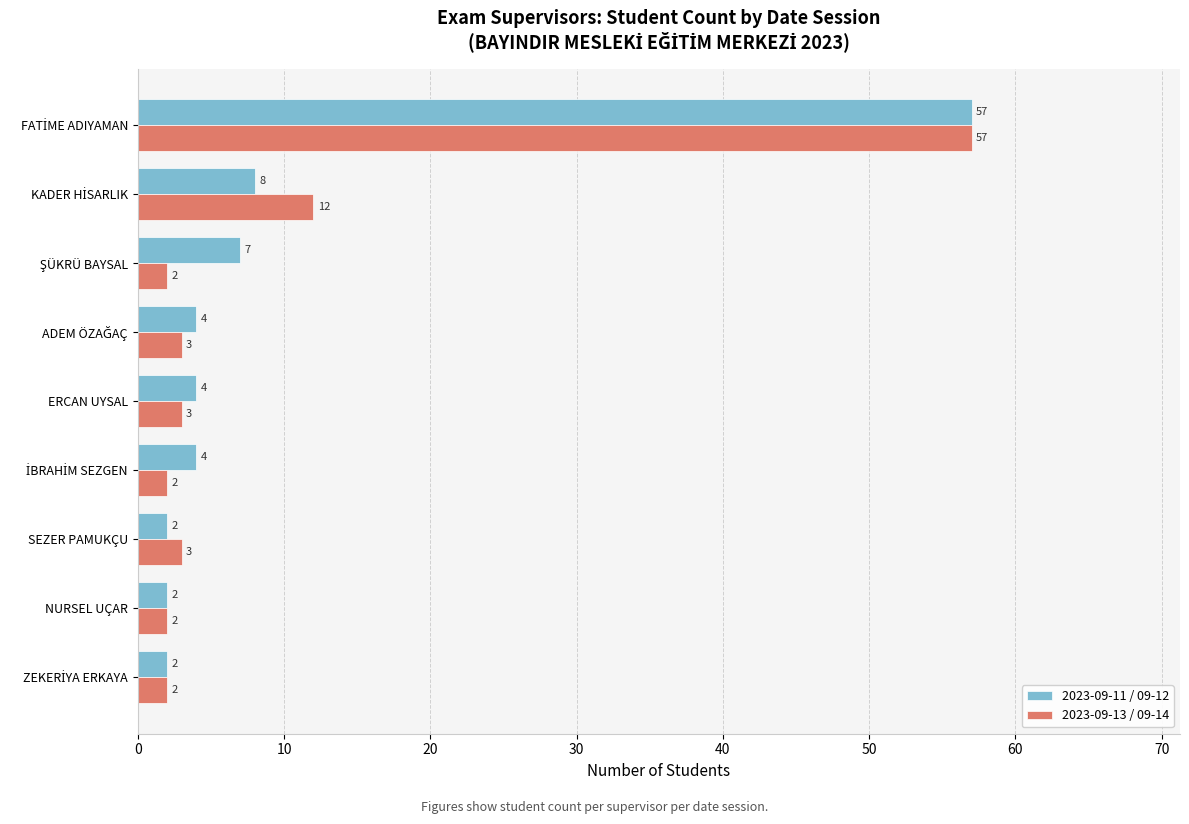

What is the difference between the maximum and minimum values in the 2023-09-13 / 09-14 series?

55